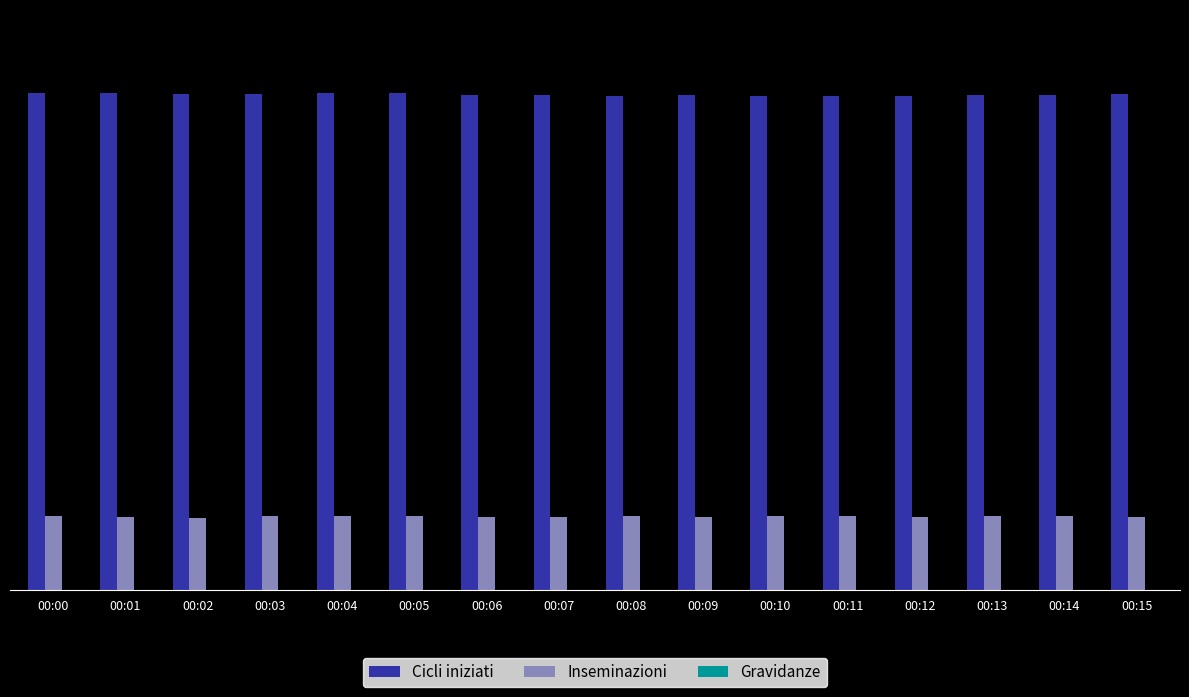

Reading left to right, list all the values displayed in this chart.

Cicli iniziati: 59.9	59.9	59.8	59.8	59.9	59.9	59.7	59.7	59.6	59.7	59.6	59.6	59.6	59.7	59.7	59.8
Inseminazioni: 8.9	8.8	8.7	8.9	8.9	8.9	8.8	8.8	8.9	8.8	8.9	8.9	8.8	8.9	8.9	8.8
Gravidanze: 0.0	0.0	0.0	0.0	0.0	0.0	0.0	0.0	0.0	0.0	0.0	0.0	0.0	0.0	0.0	0.0